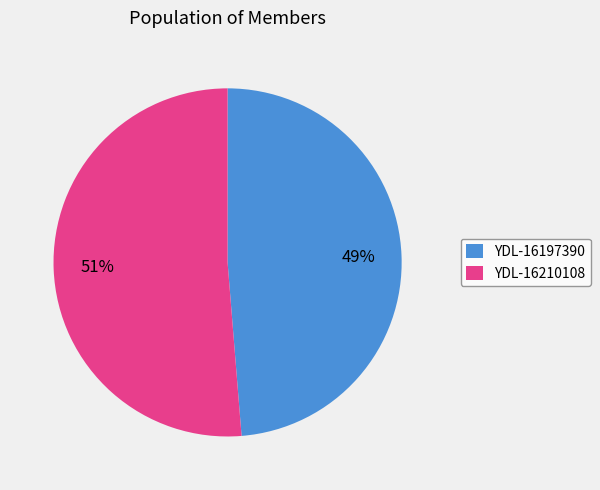

Combined, do YDL-16197390 and YDL-16210108 account for over 50%?

Yes